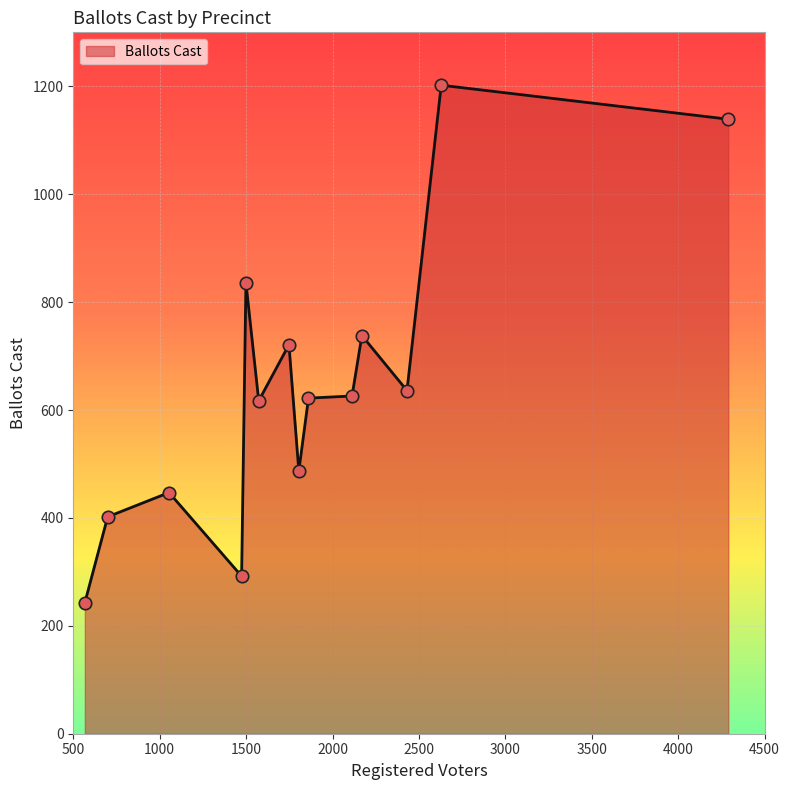

What is the greatest value displayed?

1202